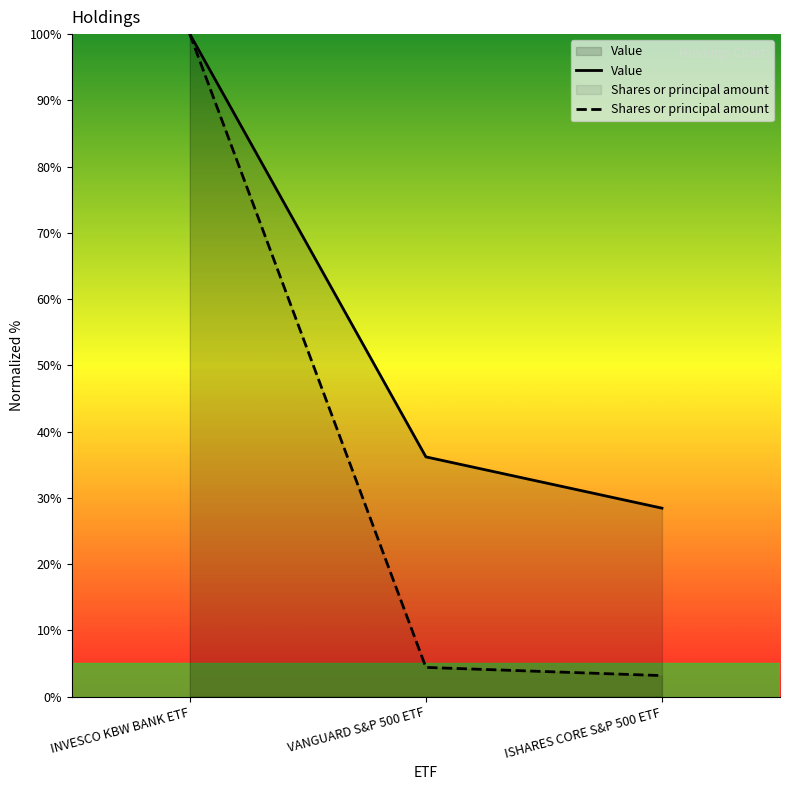

What is the difference between the second highest and minimum values in the Value series?

7.7